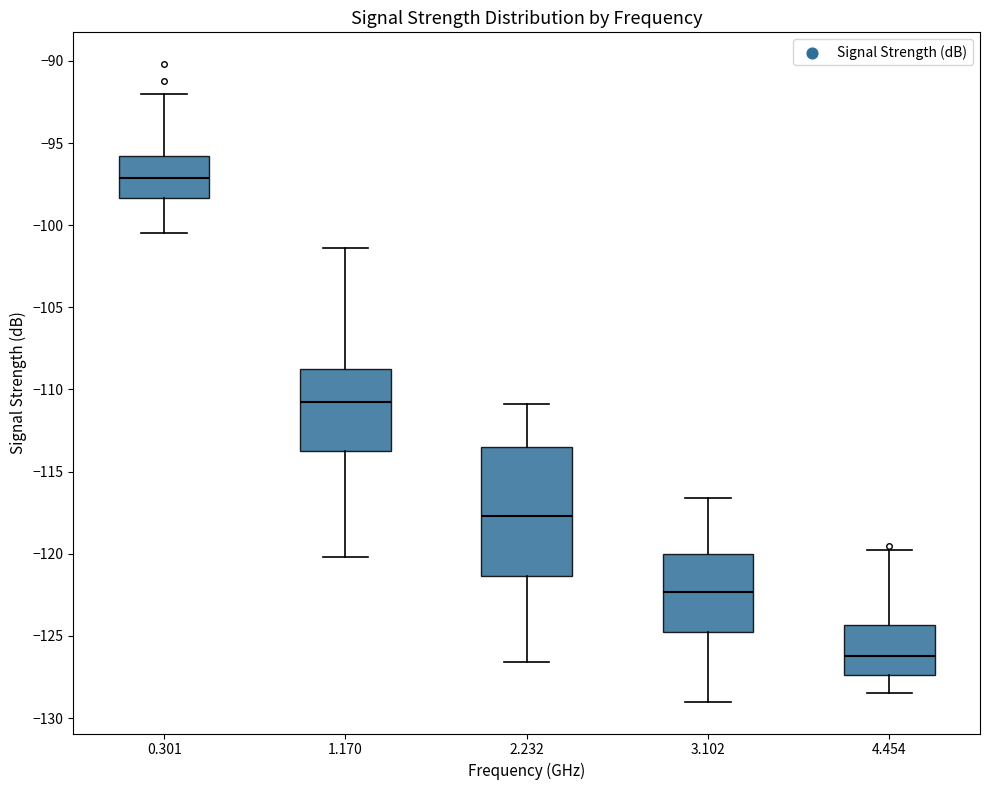

Reading left to right, read every box against the y-axis: the position of its median line, the range the box covers, and the ends of its whiskers. The values are not printed on the chart, so give them approximately, as read against the axis.

0.301: median -97.0, box -98.5 to -96.0, whiskers -100.5 to -92.0
1.170: median -110.5, box -113.5 to -108.5, whiskers -120.0 to -101.5
2.232: median -117.5, box -121.5 to -113.5, whiskers -126.5 to -111.0
3.102: median -122.5, box -125.0 to -120.0, whiskers -129.0 to -116.5
4.454: median -126.0, box -127.5 to -124.5, whiskers -128.5 to -120.0